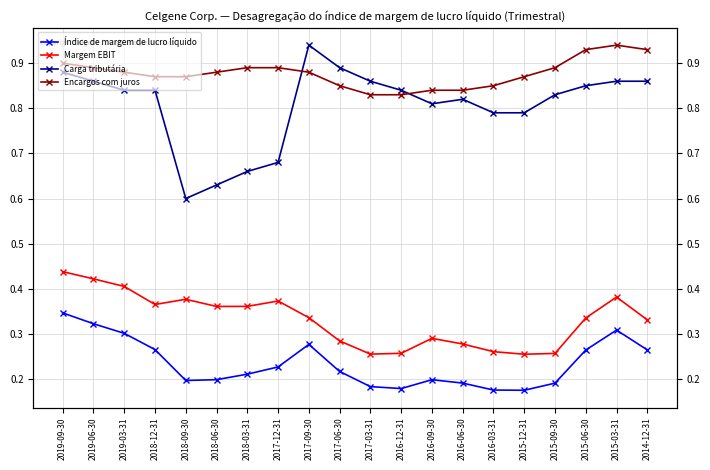

Is the value of Margem EBIT at 2017-12-31 greater than the value of Índice de margem de lucro líquido at 2019-06-30?

Yes